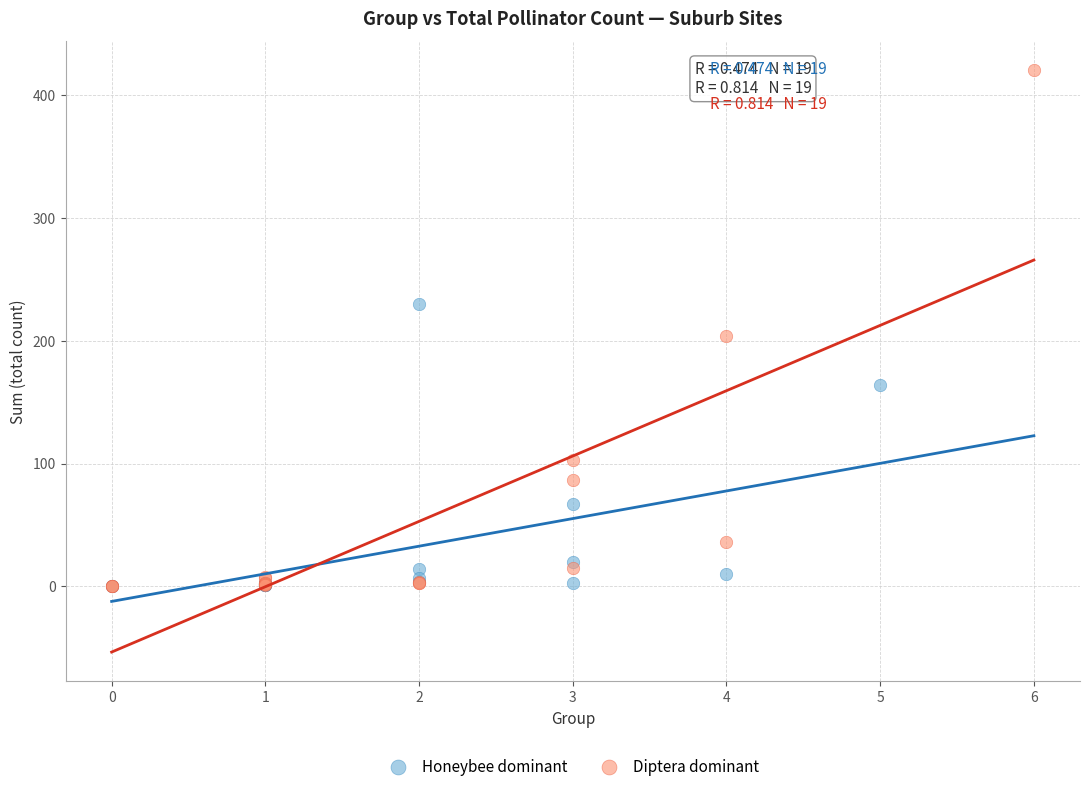

What are all the series names shown in the legend?

Honeybee dominant, Diptera dominant